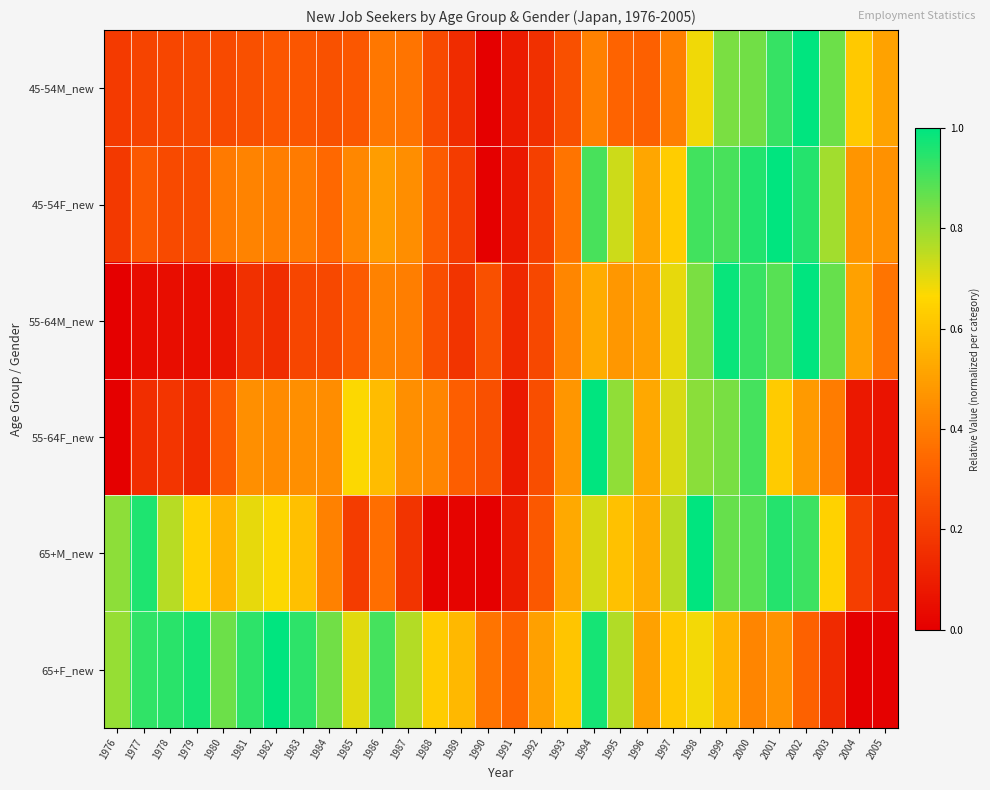

At how many categories does at least one series exceed 0?

30